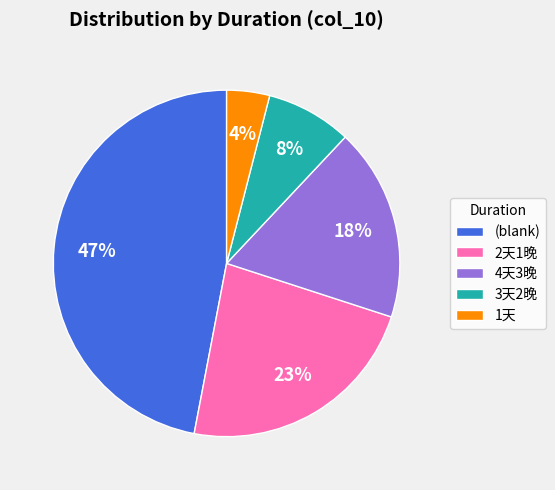

To the nearest percent, what is the difference between the largest and smallest slice percentages?

43%